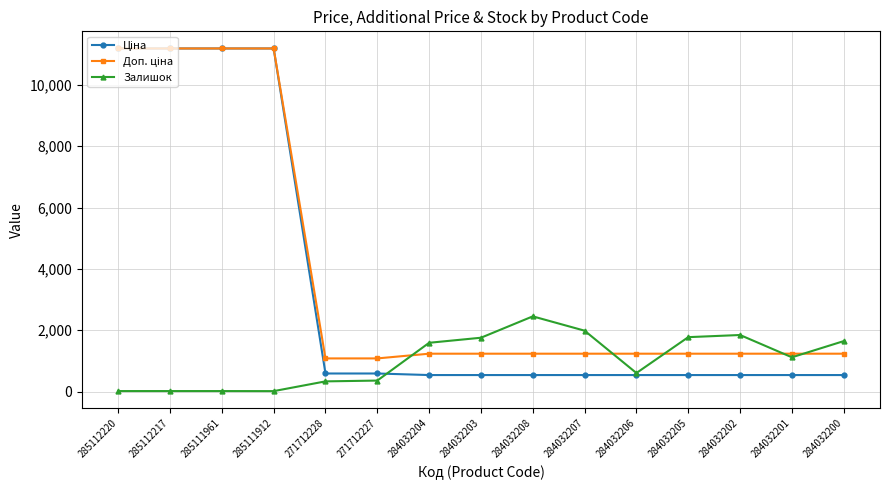

Count the number of data series in this chart.

3